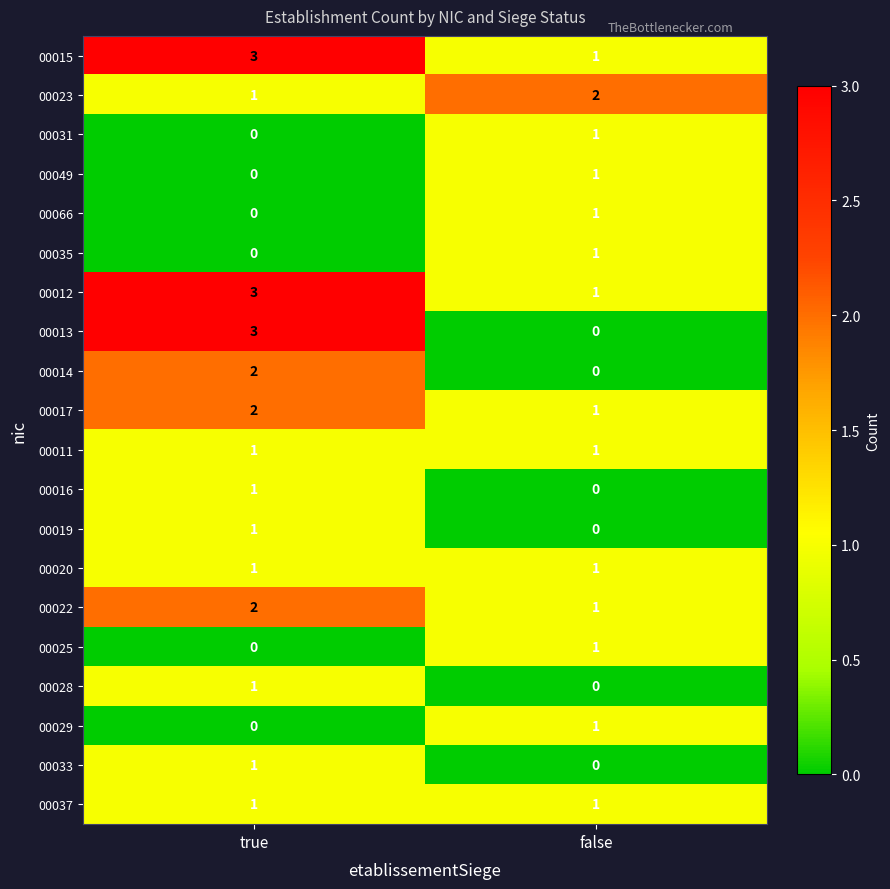

What is the sum of the 00013 values at true and false?

3